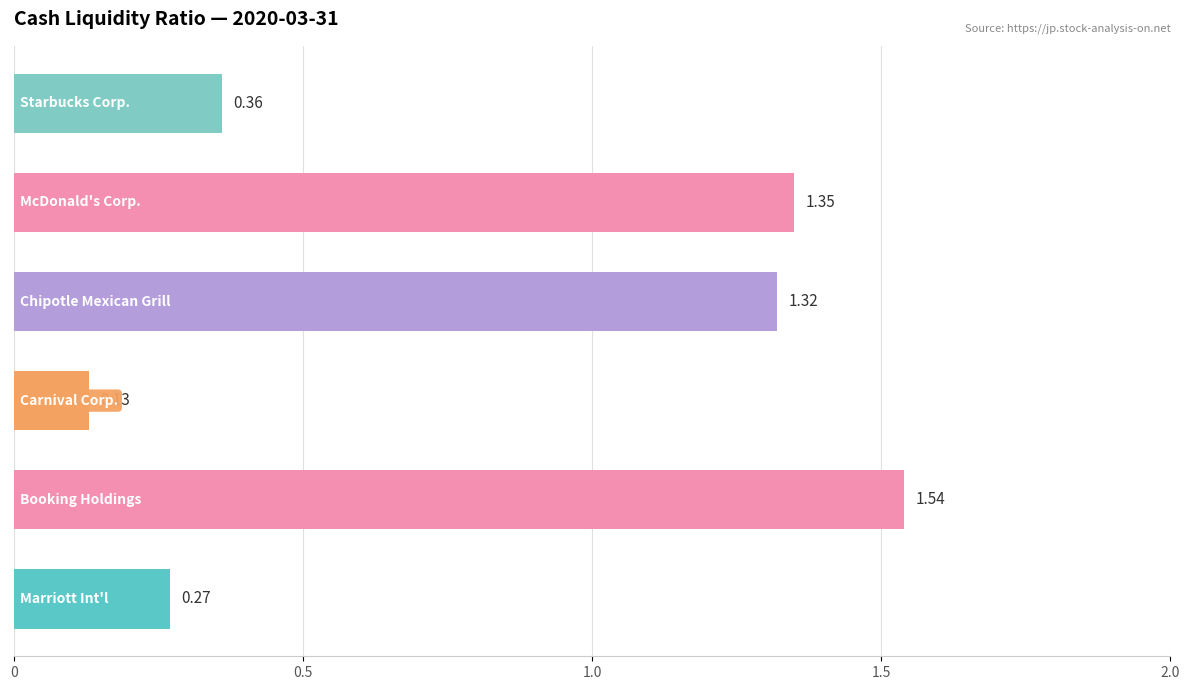

What is the average value?

0.8